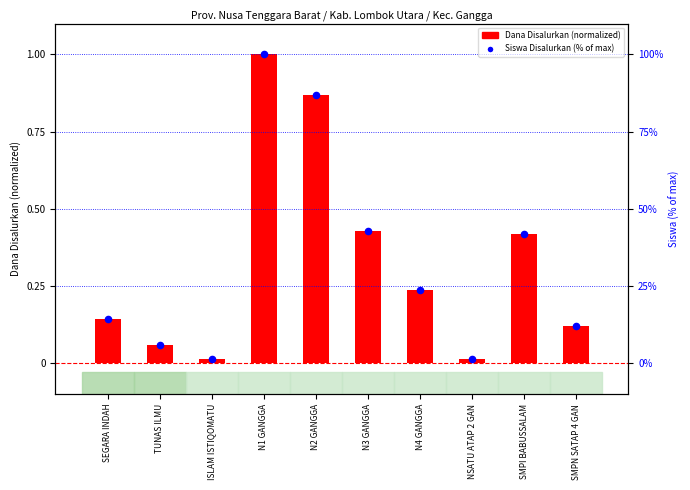

Approximately how many times larger is the value at N4 GANGGA compared to N3 GANGGA?

0.6